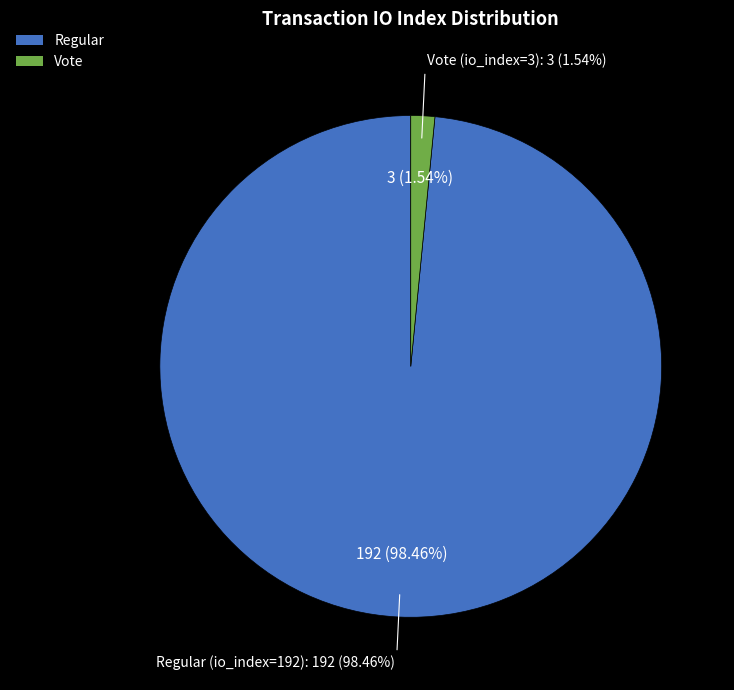

What is the change in value from Regular (io_index=192) to Vote (io_index=3)?

-189